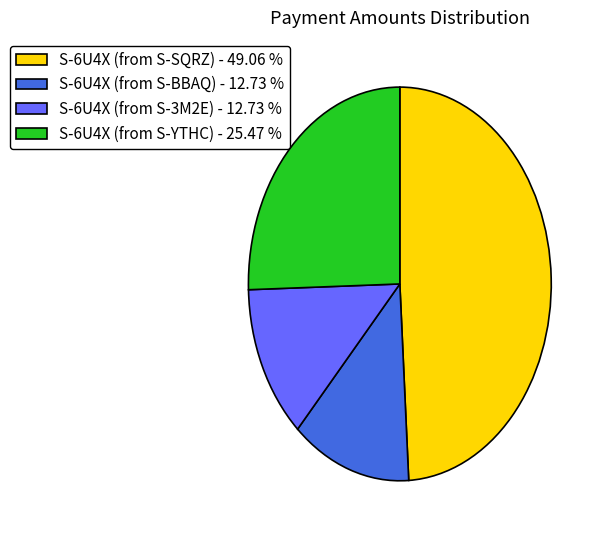

Which has a higher value, S-6U4X (from S-YTHC) - 25.47 % or S-6U4X (from S-SQRZ) - 49.06 %?

S-6U4X (from S-SQRZ) - 49.06 %